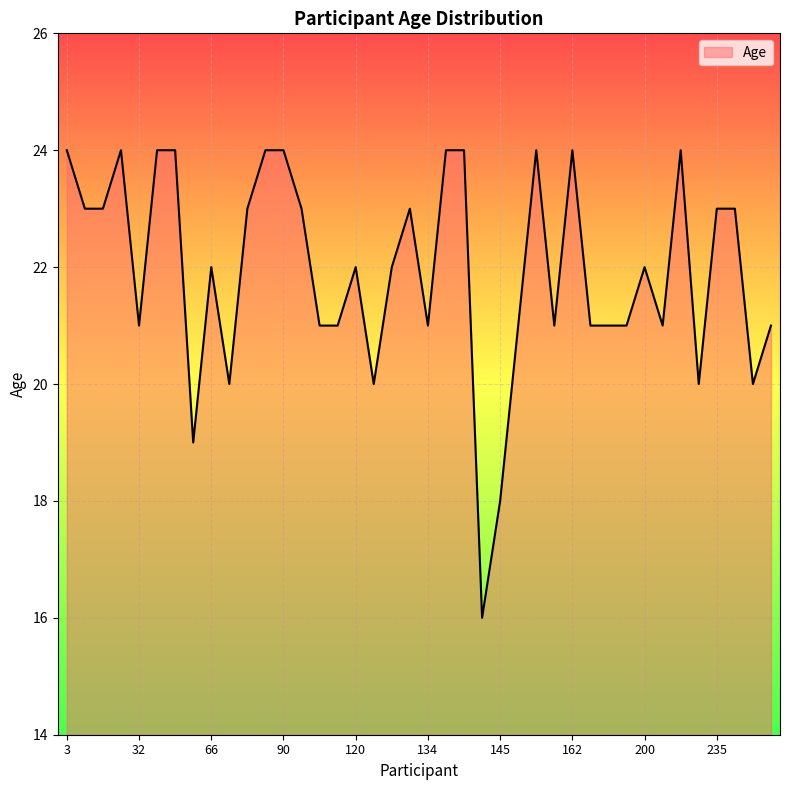

Count the number of data series in this chart.

1